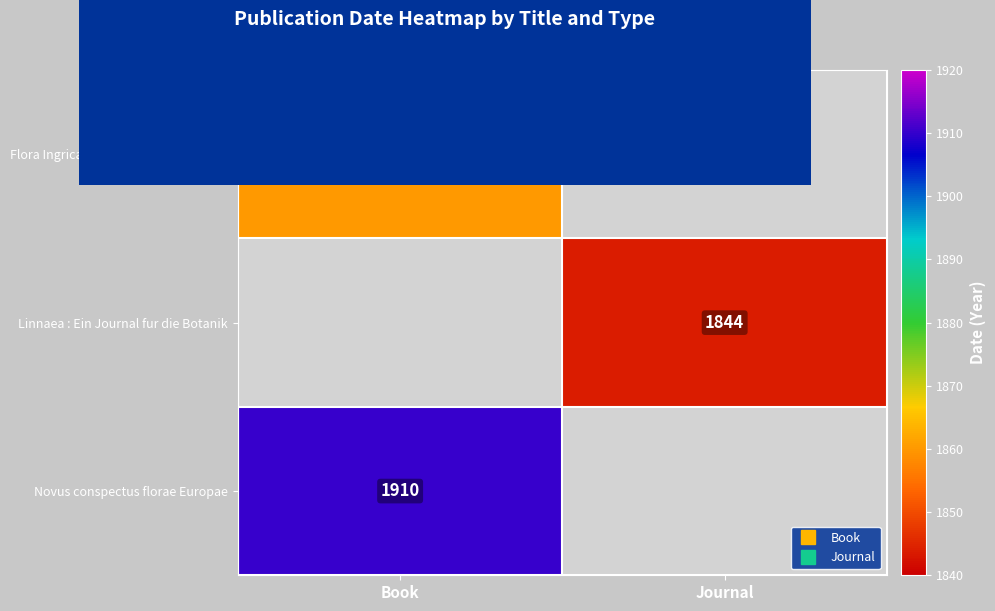

Count the number of data series in this chart.

3